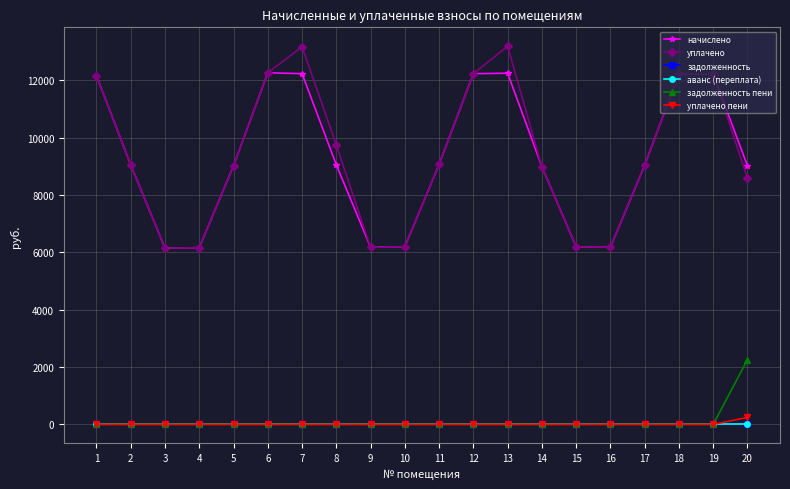

True or false: аванс (переплата) has a value of 0.0 at 14.

True